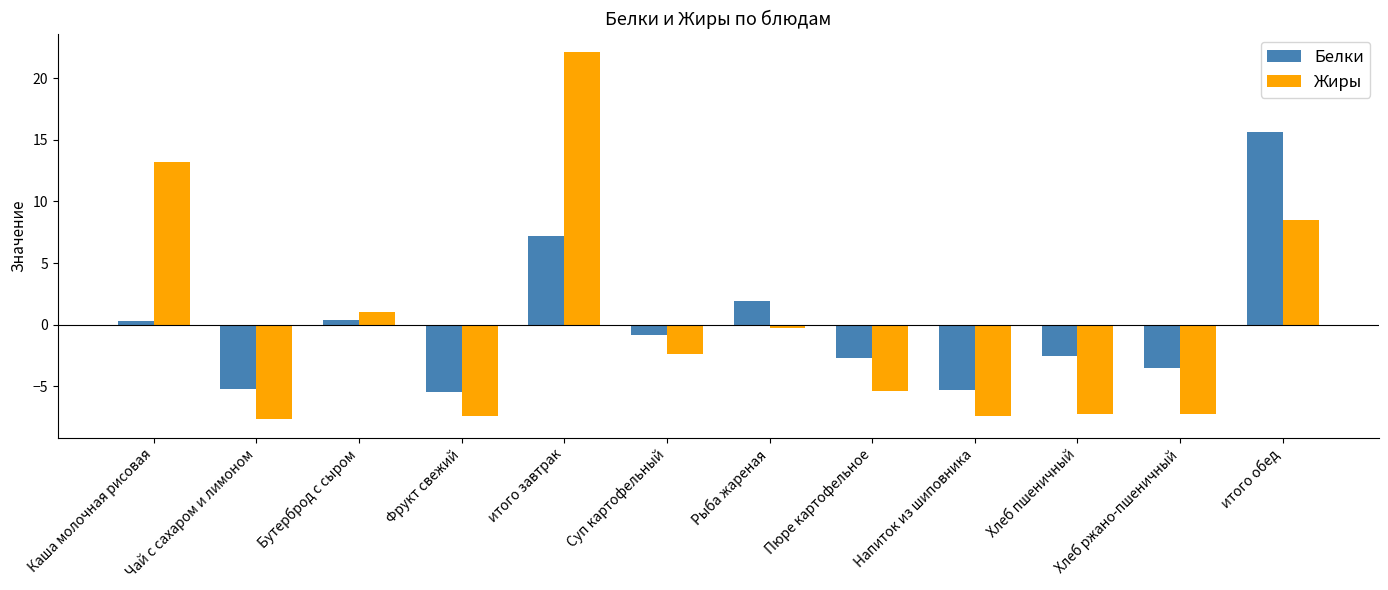

Rank the series at итого завтрак from highest to lowest value.

Жиры, Белки